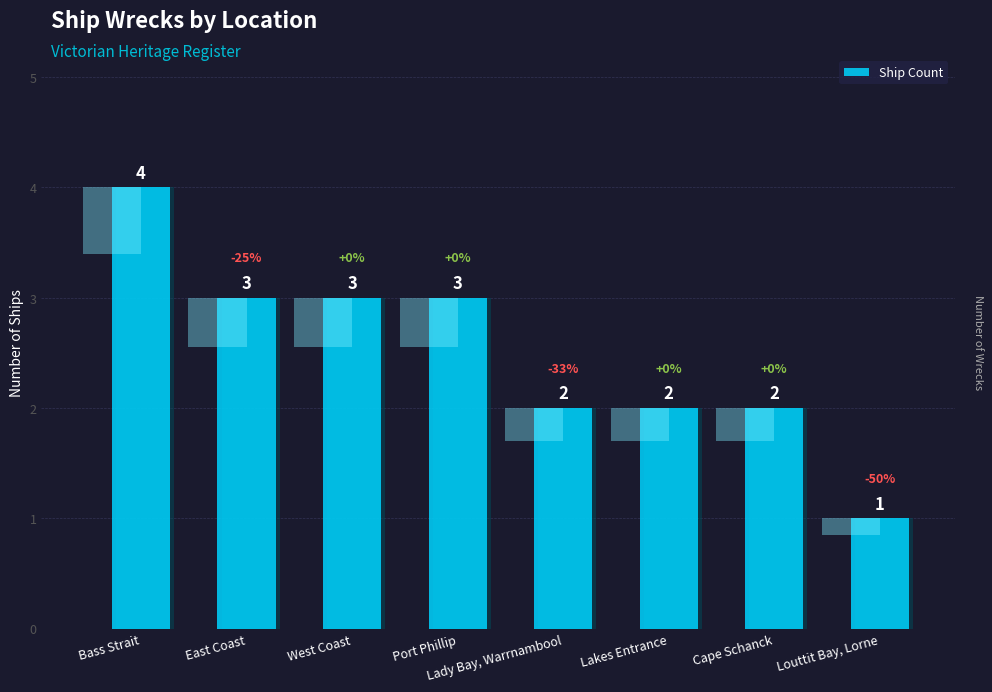

Reading left to right, list all the values displayed in this chart.

Bass Strait=4	East Coast=3	West Coast=3	Port Phillip=3	Lady Bay, Warrnambool=2	Lakes Entrance=2	Cape Schanck=2	Louttit Bay, Lorne=1